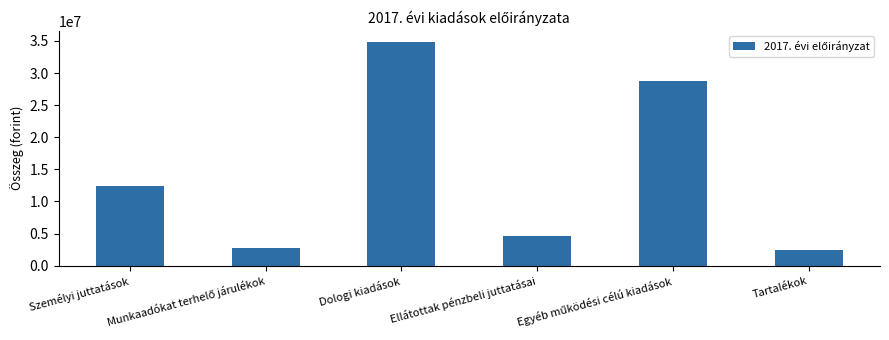

Where is the data nearest to the value 18610497?

Személyi juttatások